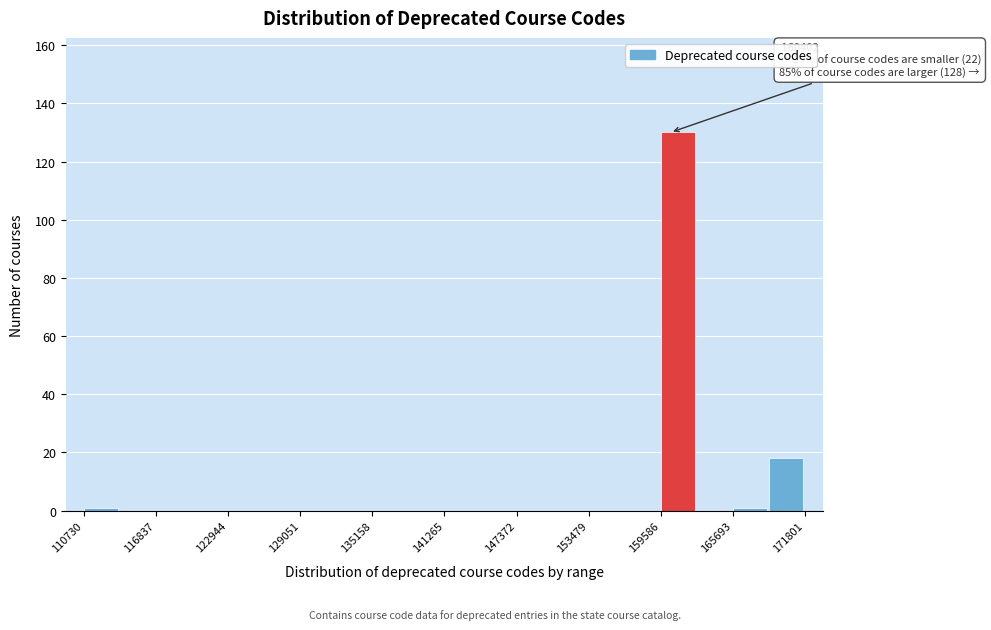

Read against the x-axis, roughly where is the centre of the tallest bar?

161000